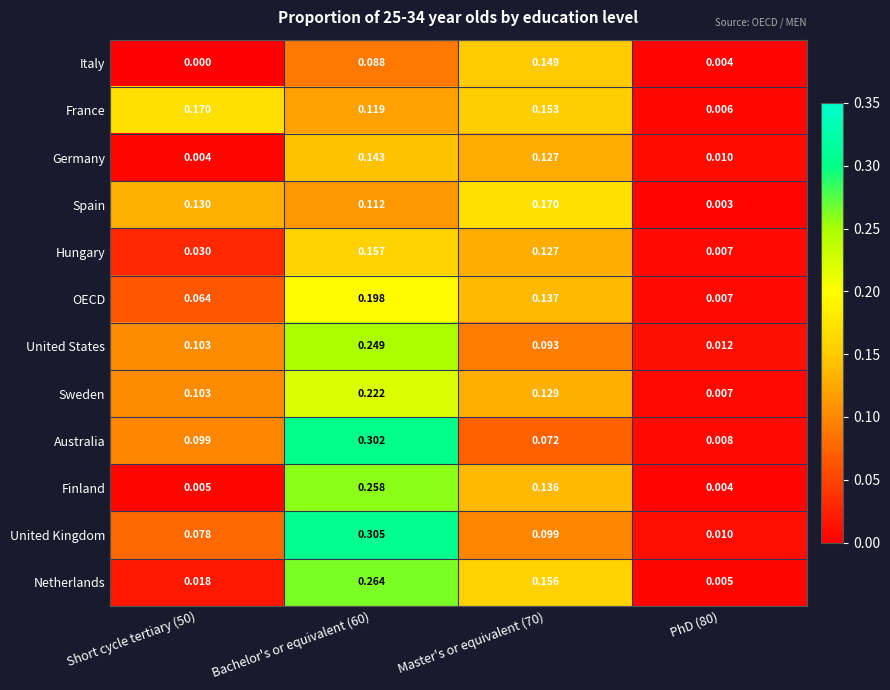

Which series has the largest total across all categories?

United Kingdom